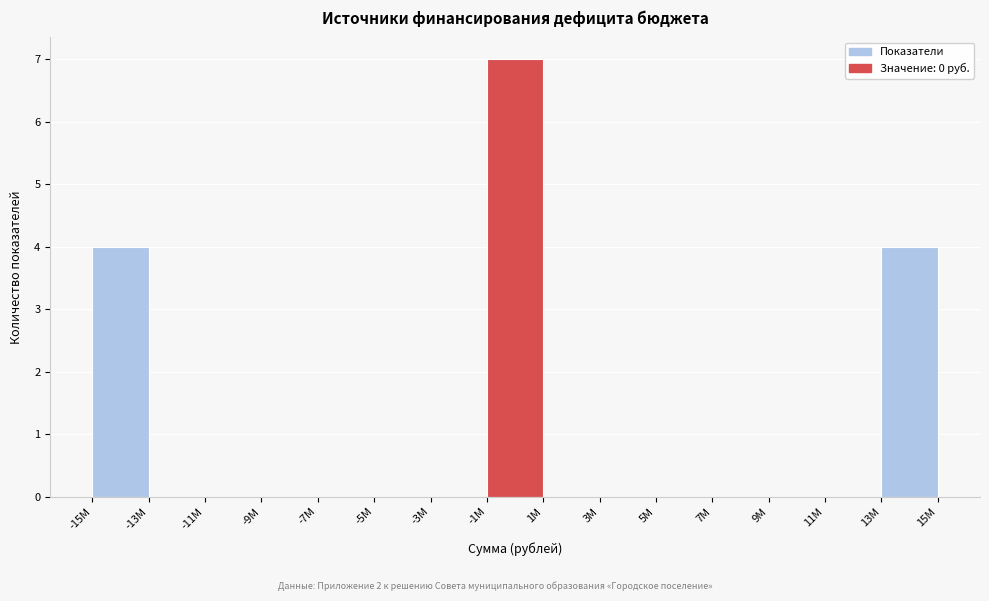

Reading left to right, transcribe all the data shown in this chart.

-15M=4	-13M=0	-11M=0	-9M=0	-7M=0	-5M=0	-3M=0	-1M=7	1M=0	3M=0	5M=0	7M=0	9M=0	11M=0	13M=4